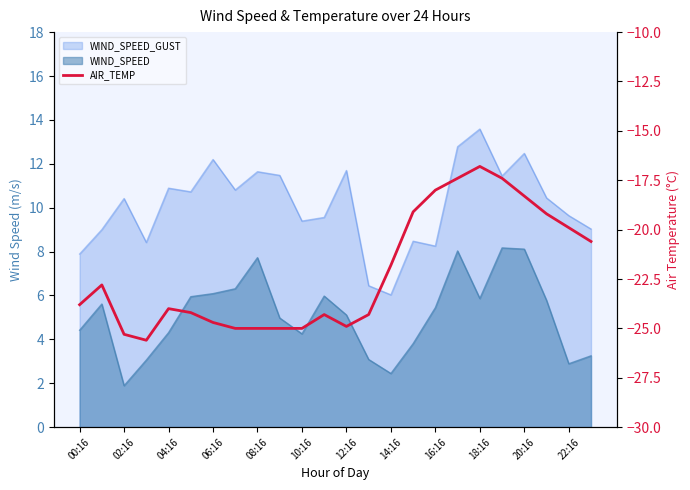

True or false: there are more than 0 points higher than both neighbors.

True